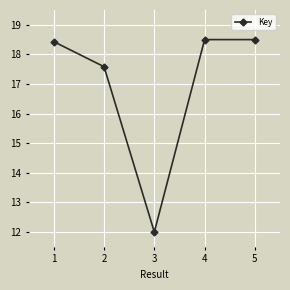

Reading left to right, extract all data points from this chart.

18.4	17.6	12.0	18.5	18.5